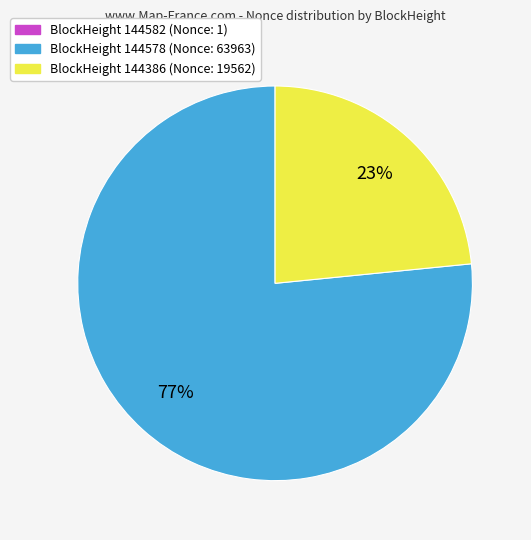

Is there any slice that represents more than half of the pie?

Yes